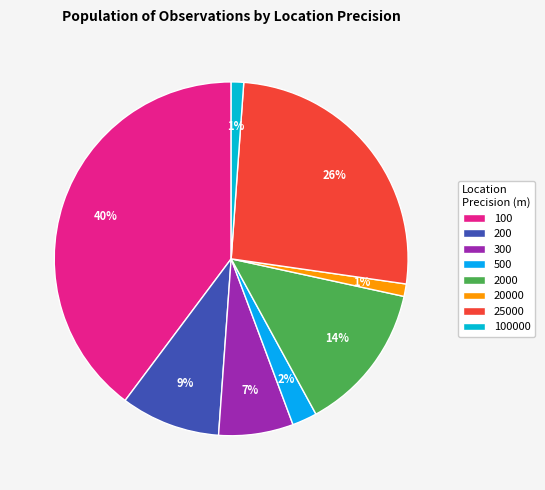

True or false: 2000 accounts for 11% of the total.

False